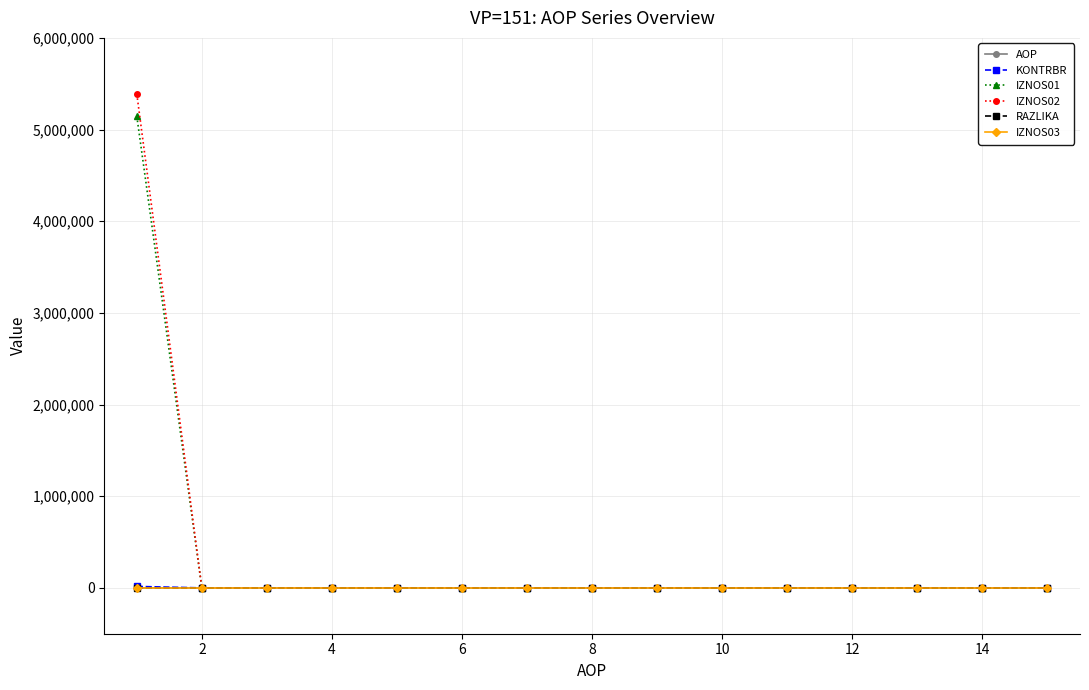

How many distinct data groups are displayed?

6